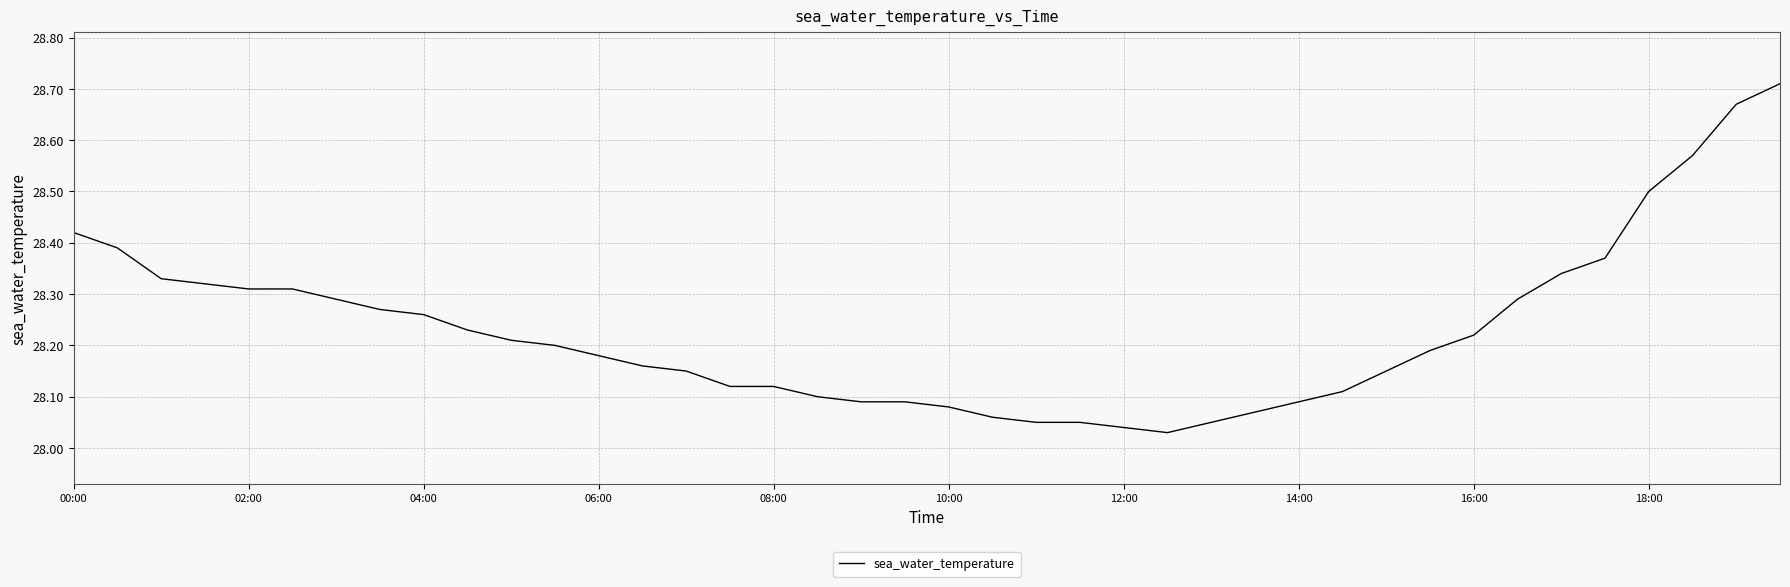

What is the difference between the maximum and minimum values?

0.7